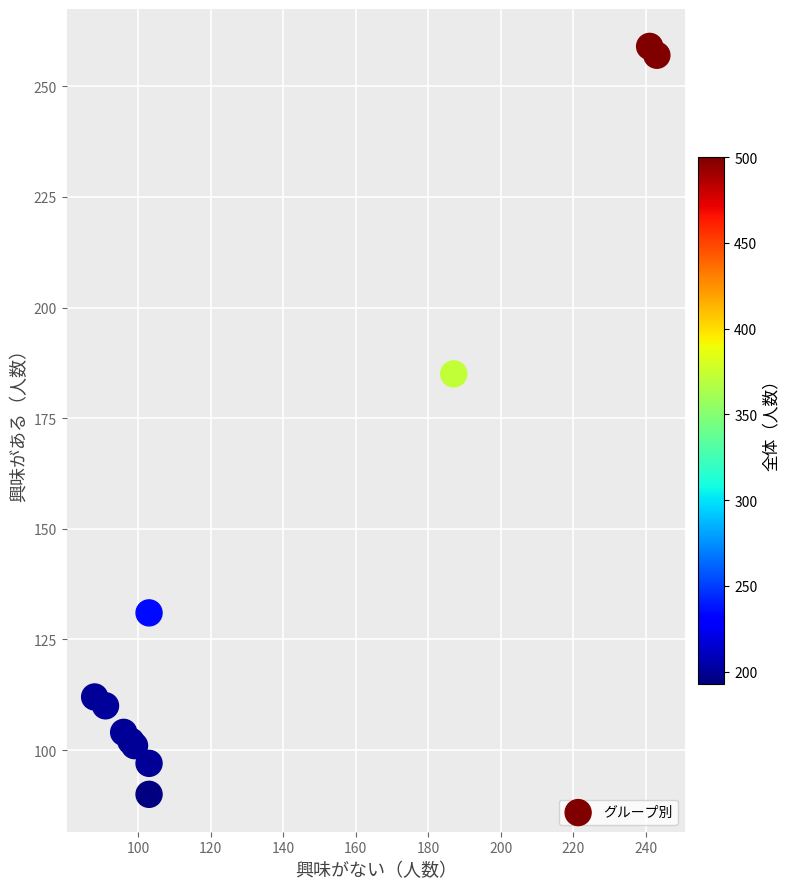

What Y value in the scatter plot is closest to 174?

185